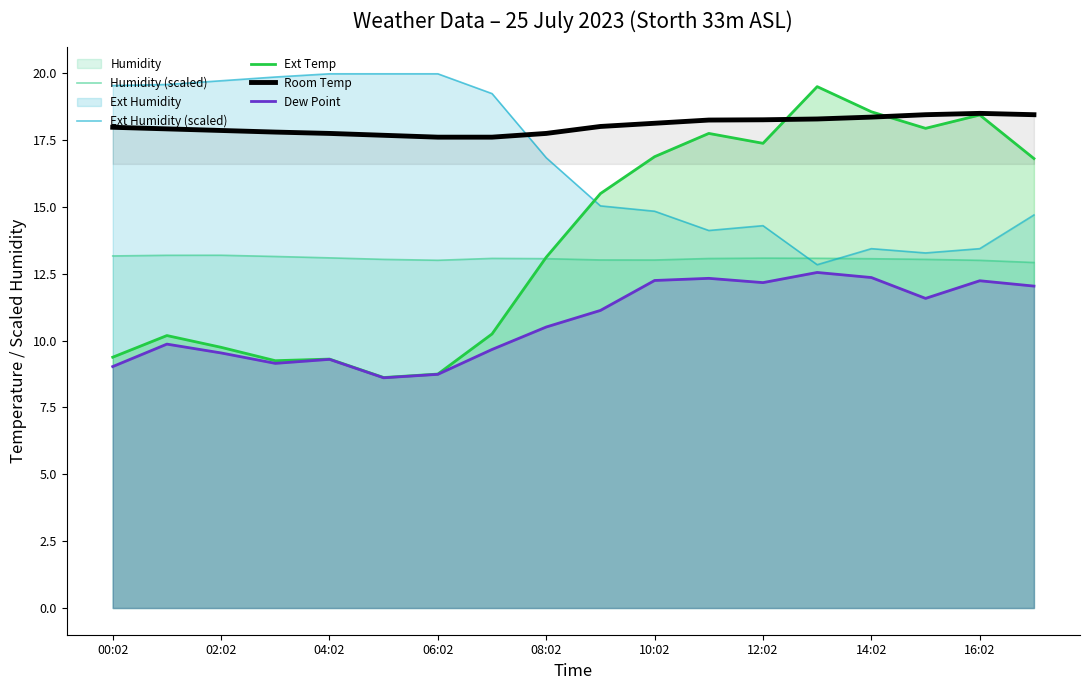

True or false: Ext Humidity (scaled) and Room Temp intersect in this chart.

True